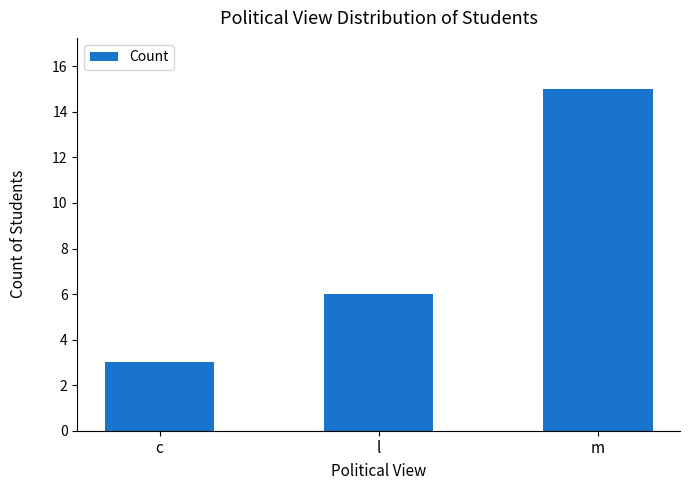

The chart shows a value of 15 at m. True or false?

True